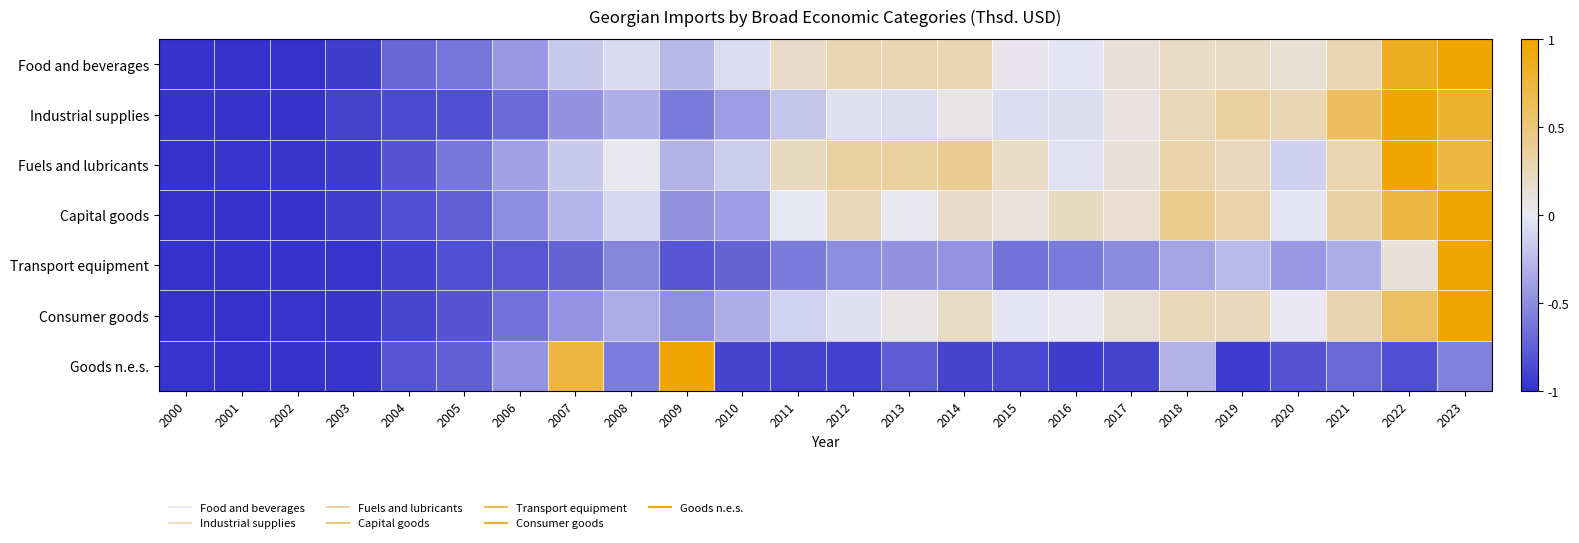

Which series has the widest spread of values?

Food and beverages